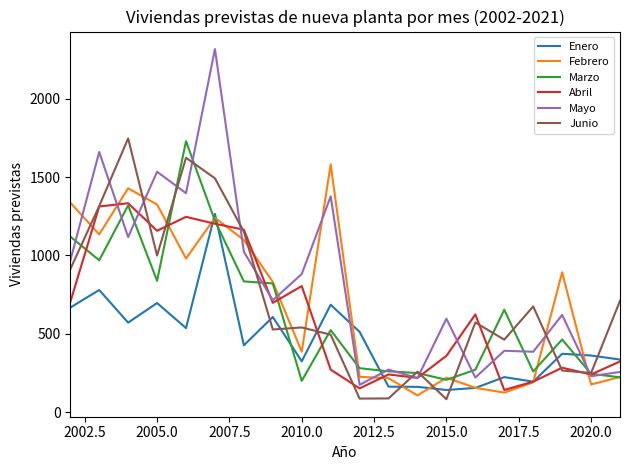

What is the minimum value for Abril?

141